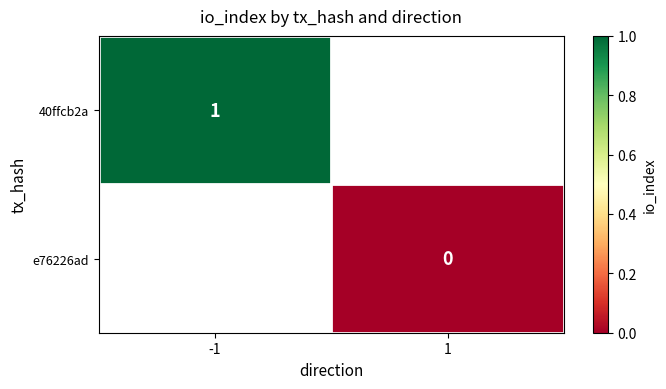

The value of 40ffcb2a at -1 is 1. True or false?

True